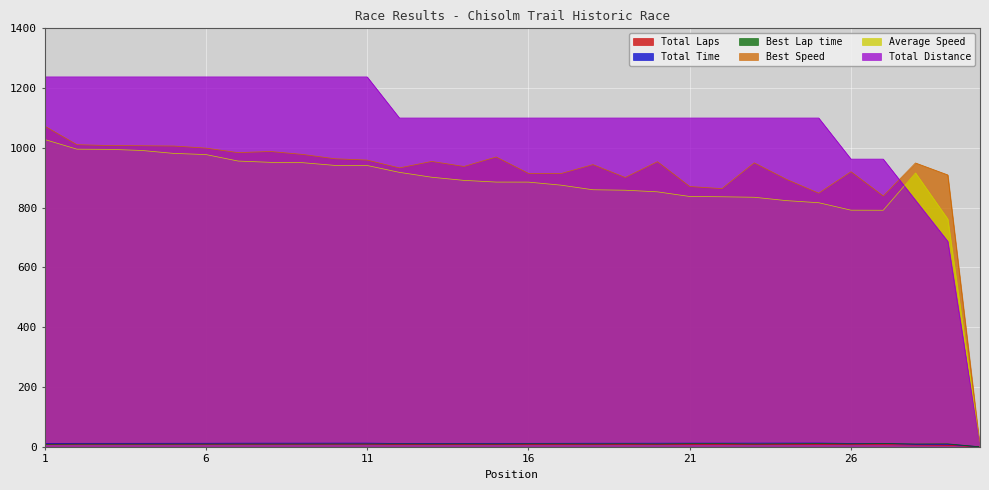

Reading left to right, list all the values displayed in this chart.

Total Laps: 9.0	9.0	9.0	9.0	9.0	9.0	9.0	9.0	9.0	9.0	9.0	8.0	8.0	8.0	8.0	8.0	8.0	8.0	8.0	8.0	8.0	8.0	8.0	8.0	8.0	7.0	7.0	6.0	5.0	0.0
Total Time: 11.3	11.6	11.6	11.7	11.8	11.8	12.1	12.2	12.2	12.3	12.3	11.2	11.4	11.6	11.6	11.6	11.8	12.0	12.0	12.1	12.3	12.3	12.3	12.5	12.6	11.4	11.4	8.4	8.4	0.0
Best Lap time: 8.4	8.9	8.9	8.9	9.0	9.0	9.2	9.1	9.2	9.3	9.4	9.7	9.4	9.6	9.3	9.8	9.9	9.5	10.0	9.4	10.3	10.4	9.5	10.1	10.6	9.8	10.7	9.5	9.9	0.0
Best Speed: 1073.0	1010.8	1007.9	1007.2	1006.3	999.3	984.2	988.0	978.2	963.7	959.2	933.1	954.8	937.9	969.6	914.8	913.8	944.1	901.1	953.9	870.8	863.7	950.0	894.7	848.5	920.2	839.0	949.6	909.7	0.0
Average Speed: 1028.2	995.8	995.2	991.5	981.6	977.7	956.0	951.7	950.5	941.4	941.1	918.2	901.9	891.3	885.7	885.6	875.5	860.0	858.4	853.0	837.4	836.5	834.9	823.6	816.6	791.7	791.4	916.3	762.1	0.0
Total Distance: 1237.5	1237.5	1237.5	1237.5	1237.5	1237.5	1237.5	1237.5	1237.5	1237.5	1237.5	1100.0	1100.0	1100.0	1100.0	1100.0	1100.0	1100.0	1100.0	1100.0	1100.0	1100.0	1100.0	1100.0	1100.0	962.5	962.5	825.0	687.5	0.0